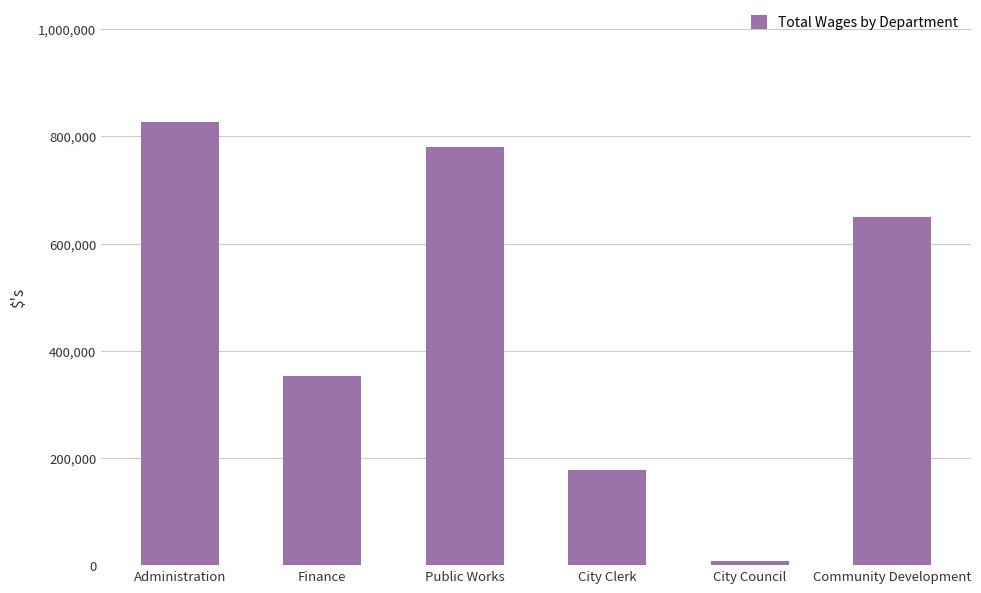

At which label does the data first exceed 649985?

Administration